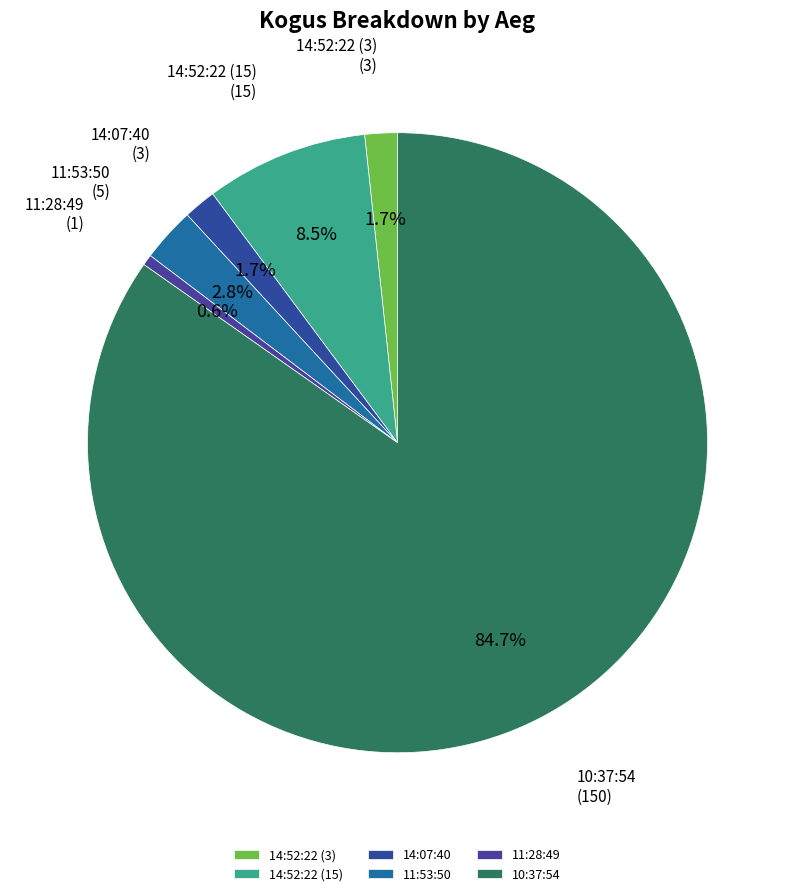

Which category has the smallest portion of the pie?

11:28:49